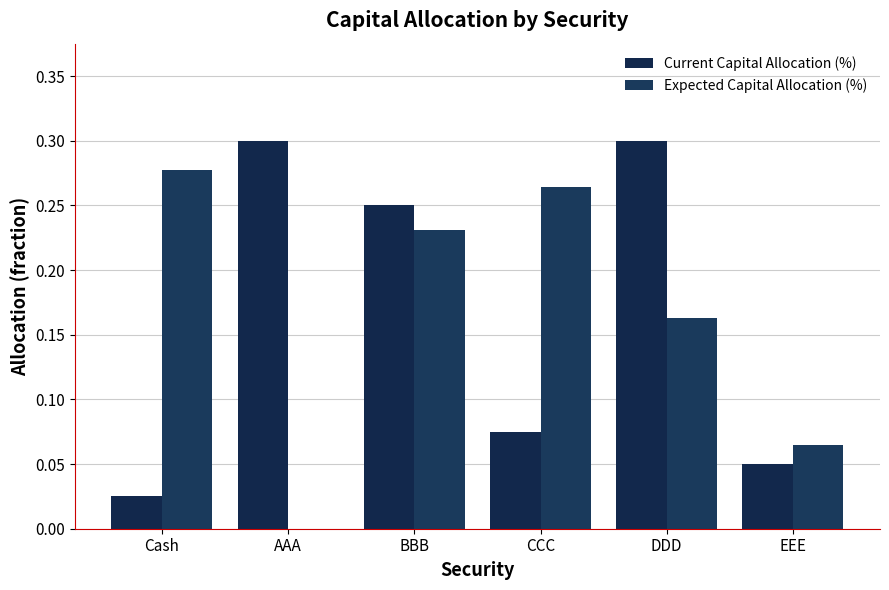

Reading right to left, transcribe all the data shown in this chart.

Current Capital Allocation (%): EEE=0.1	DDD=0.3	CCC=0.1	BBB=0.2	AAA=0.3	Cash=0.0
Expected Capital Allocation (%): EEE=0.1	DDD=0.2	CCC=0.3	BBB=0.2	AAA=0.0	Cash=0.3